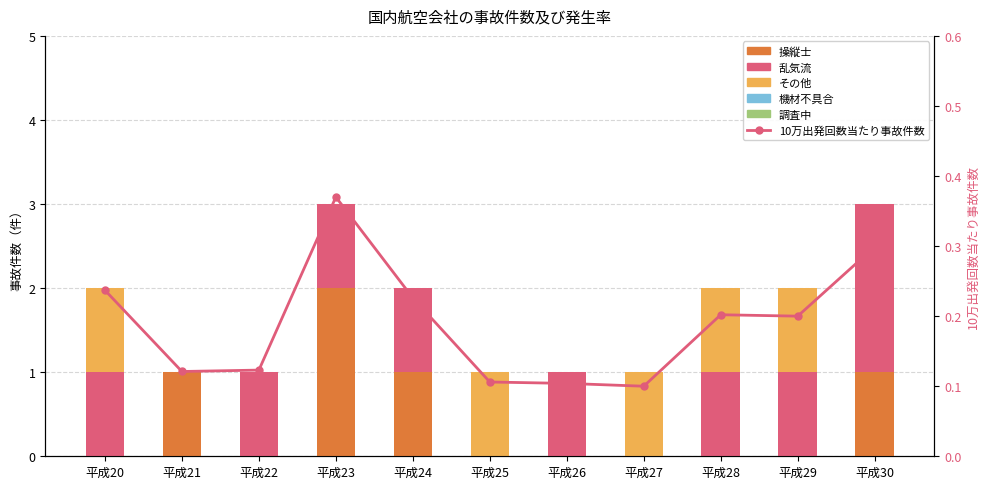

What is the value of the その他 bar at the 1st from the left?

1.0